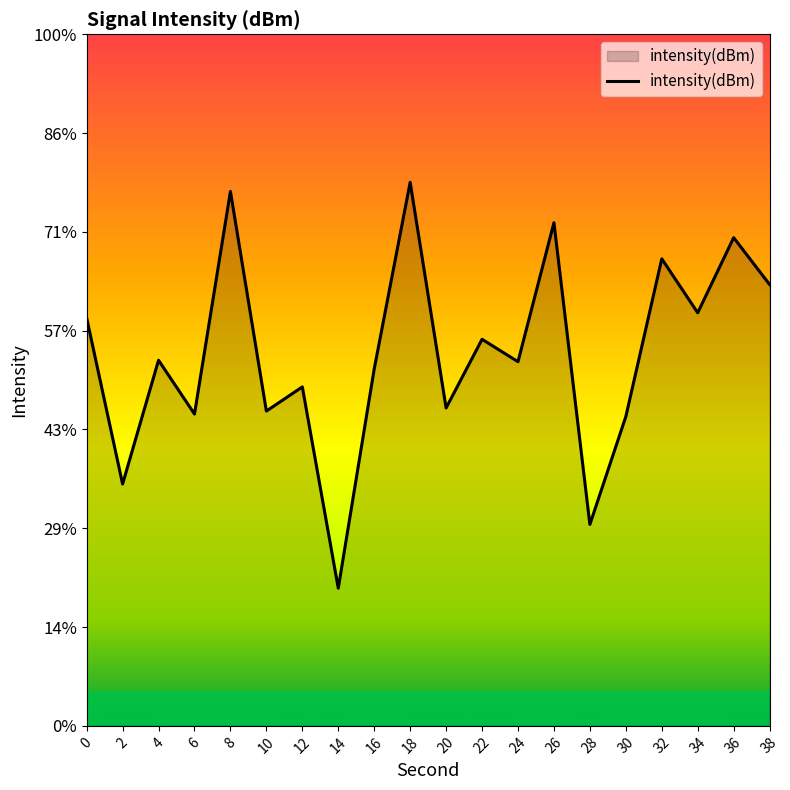

True or false: there are more than 1 points higher than both neighbors.

True